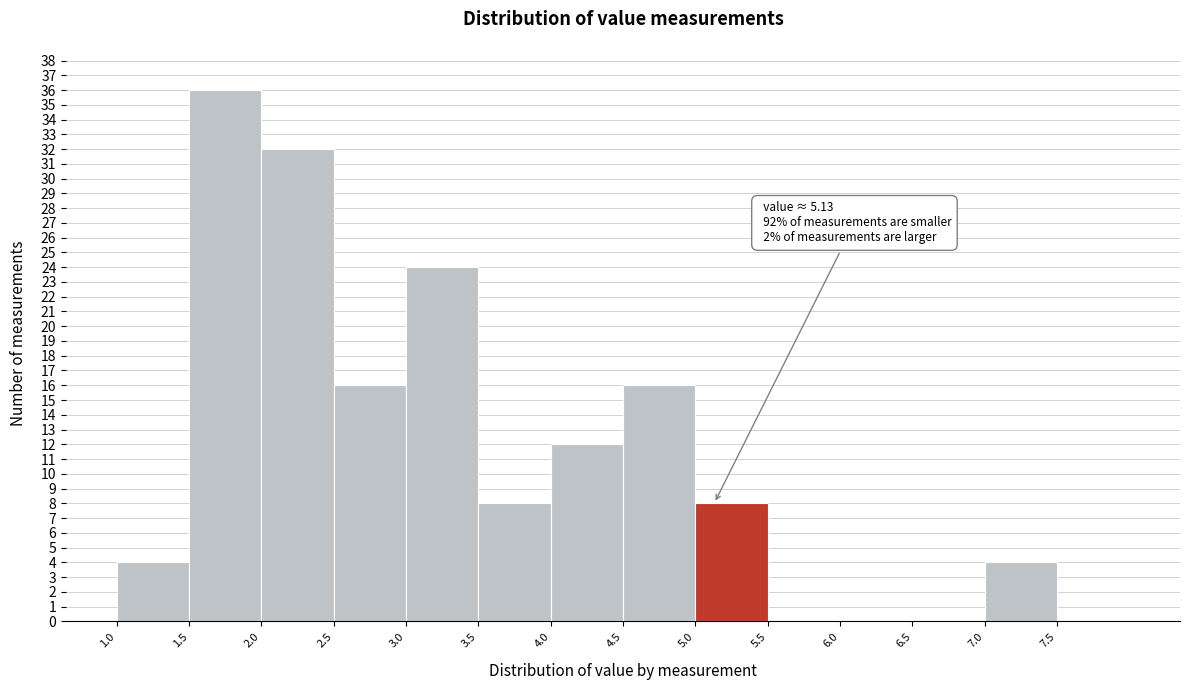

Over which range of the x-axis is the bar tallest?

1.5 to 2.0